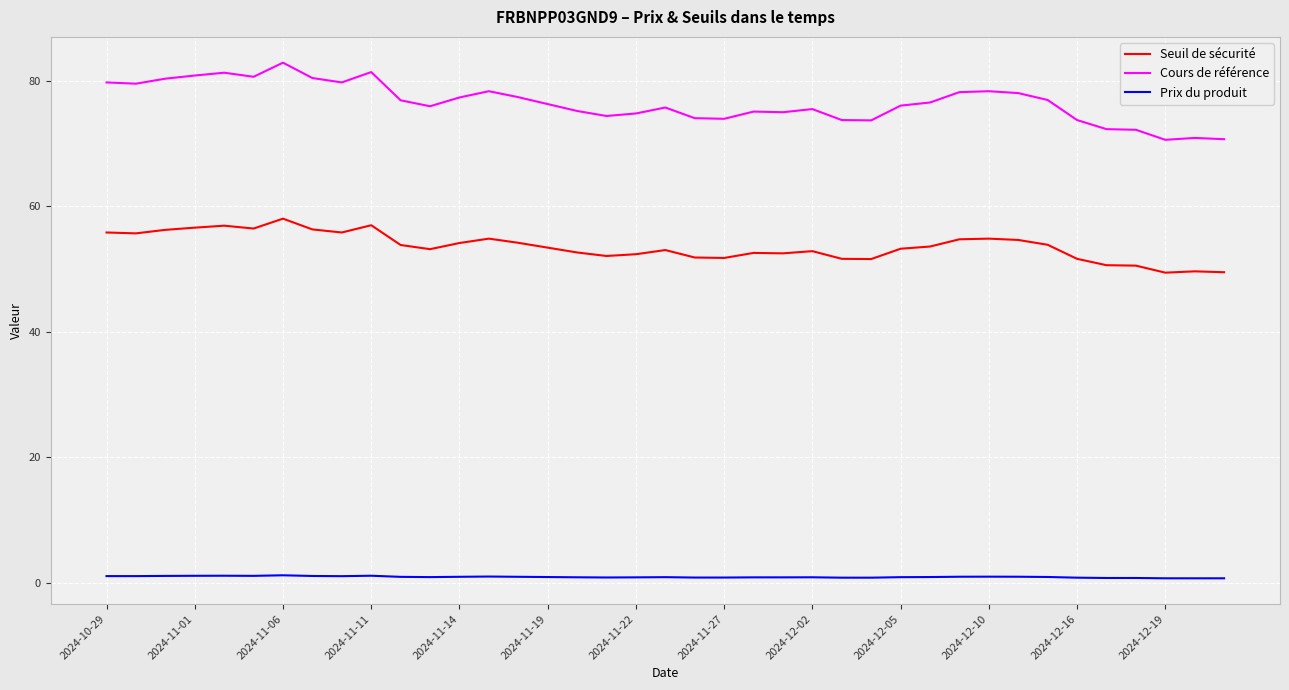

Which series has the largest range (max minus min)?

Cours de référence